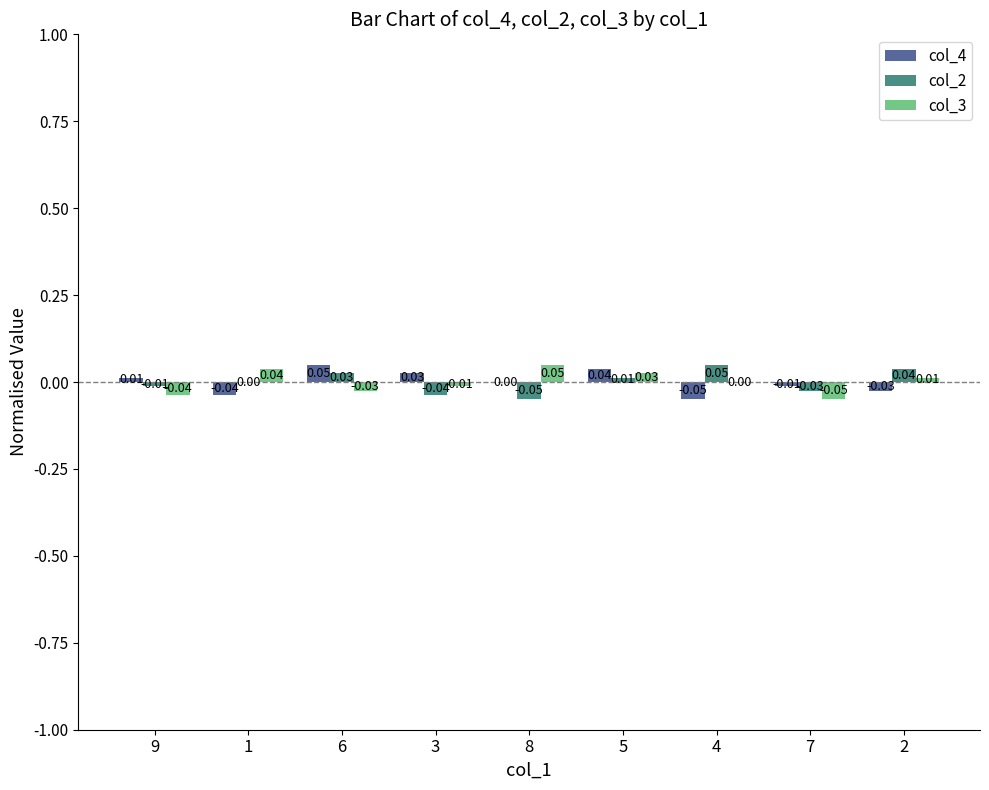

Is the value of col_2 at 7 greater than the value of col_3 at 3?

No